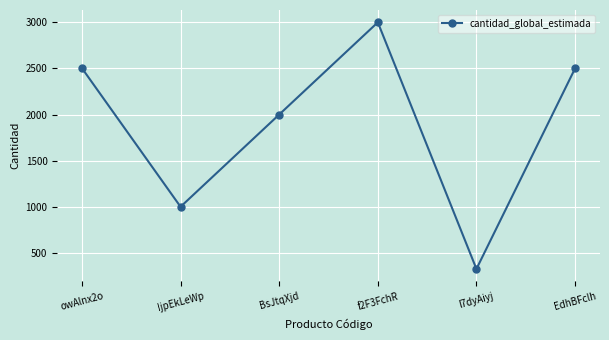

What is the sum of all values?

11329